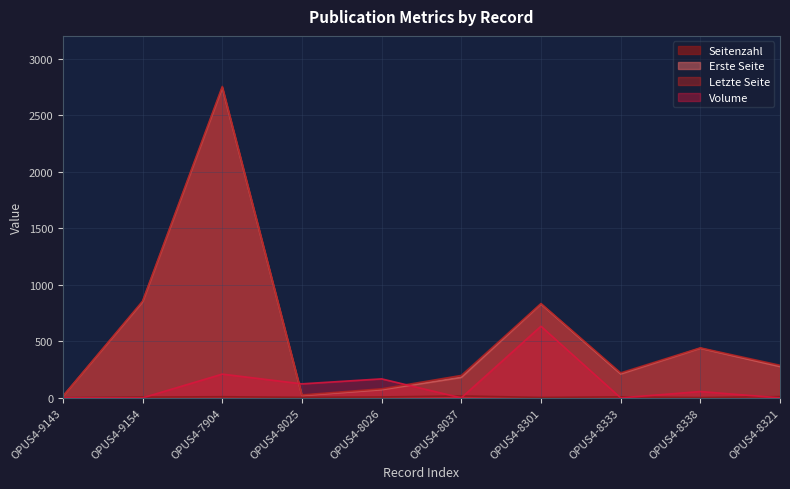

Read the Letzte Seite value at OPUS4-7904, to the nearest 10.

2750